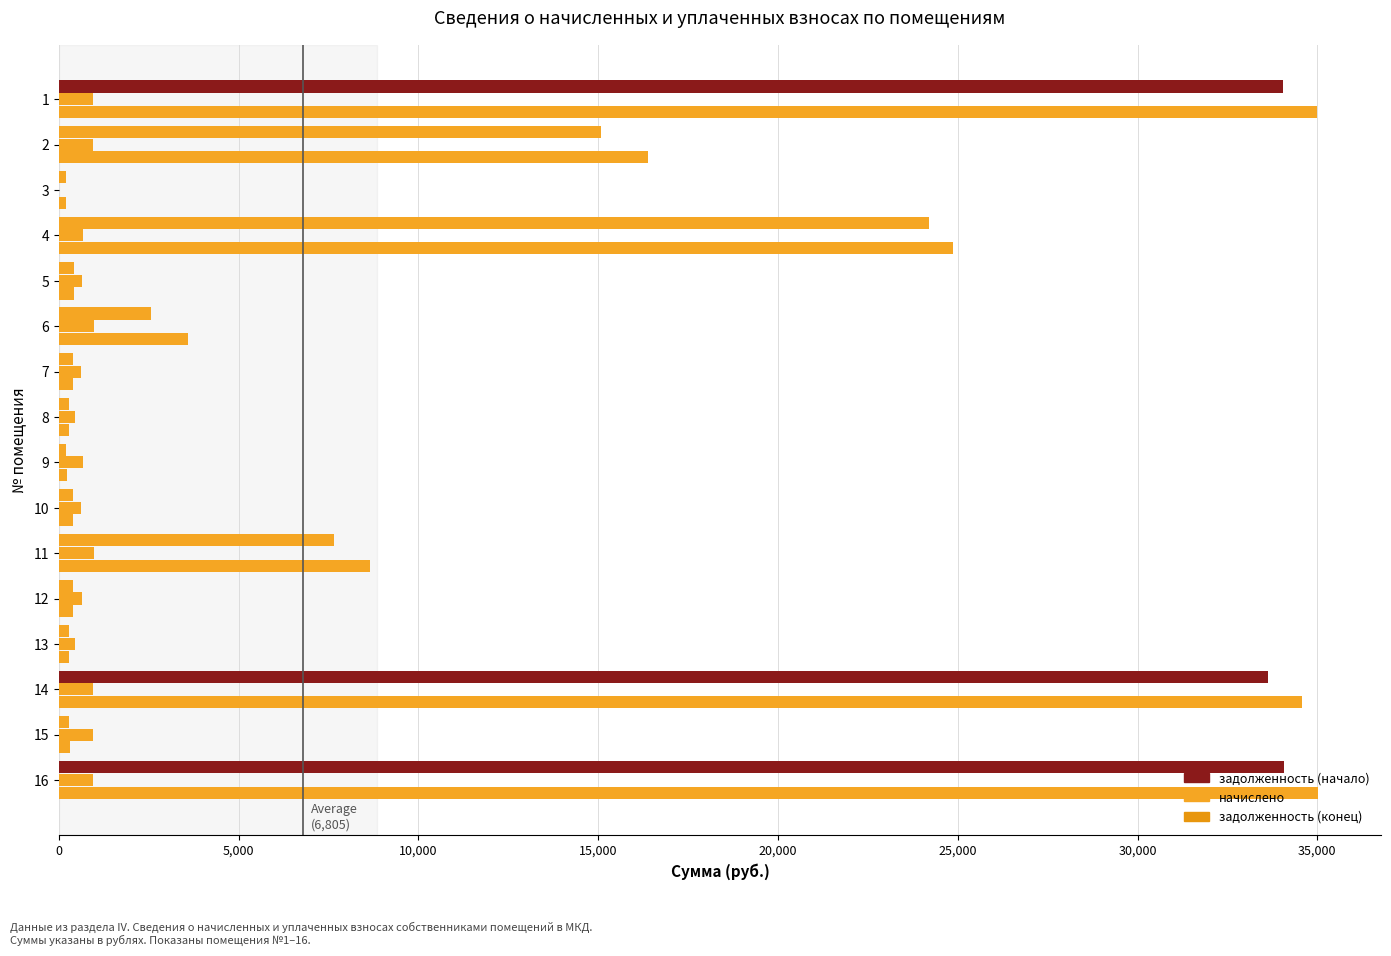

How many values in the начислено series exceed 680?

8